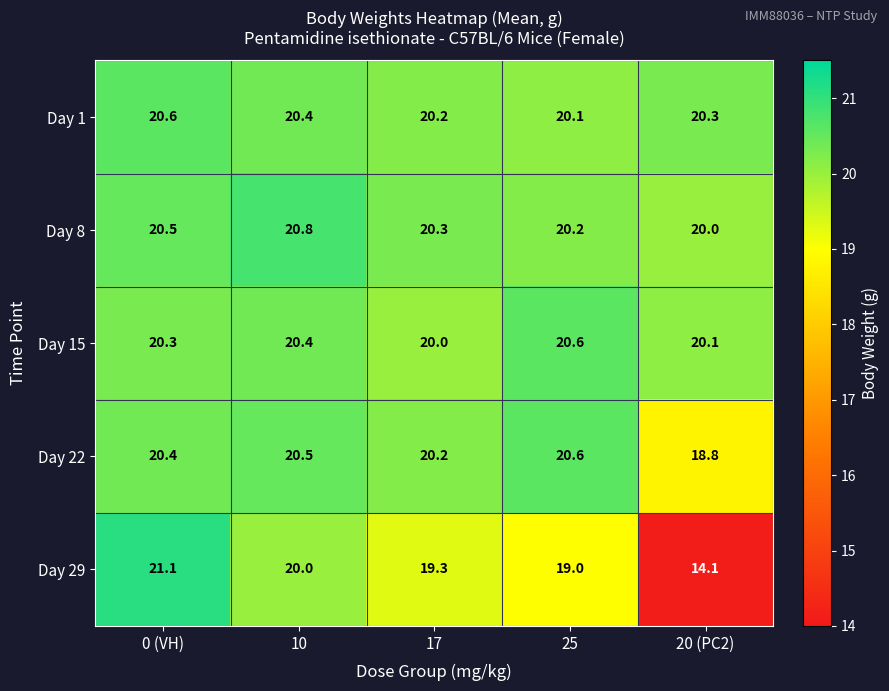

What is the difference between the maximum and minimum values in the Day 29 series?

7.0